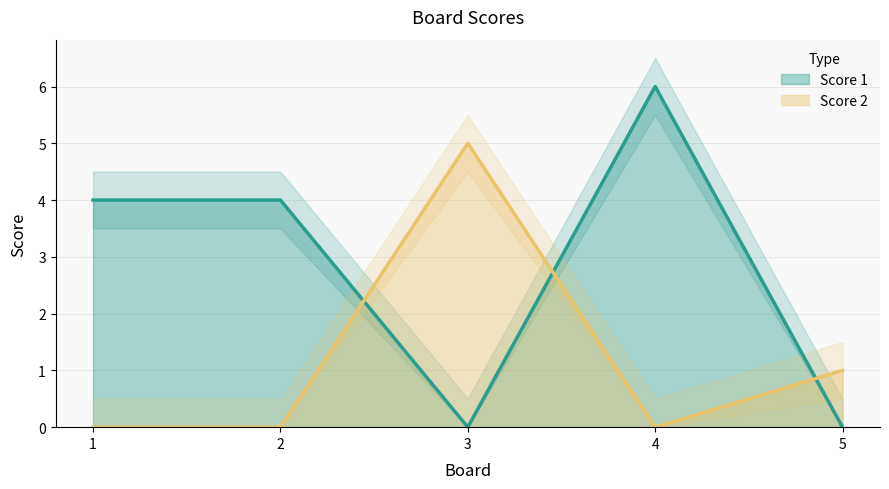

Between 1 and 4, which series saw the biggest shift?

Score 1